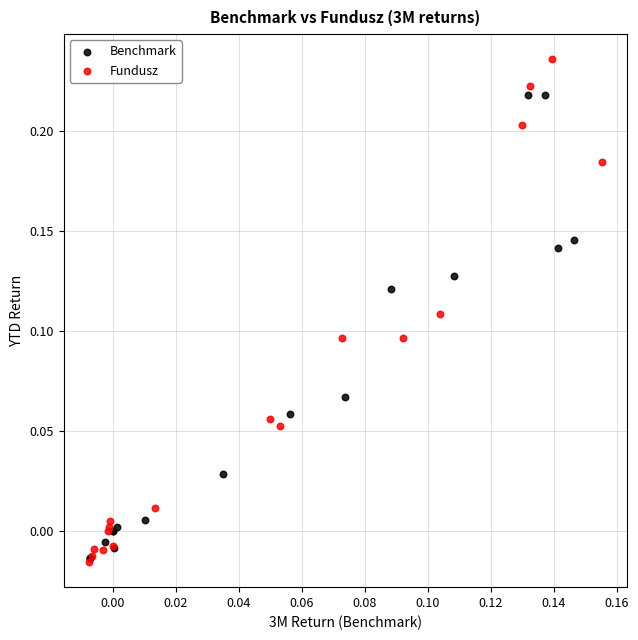

Which series contains the highest Y value?

Fundusz